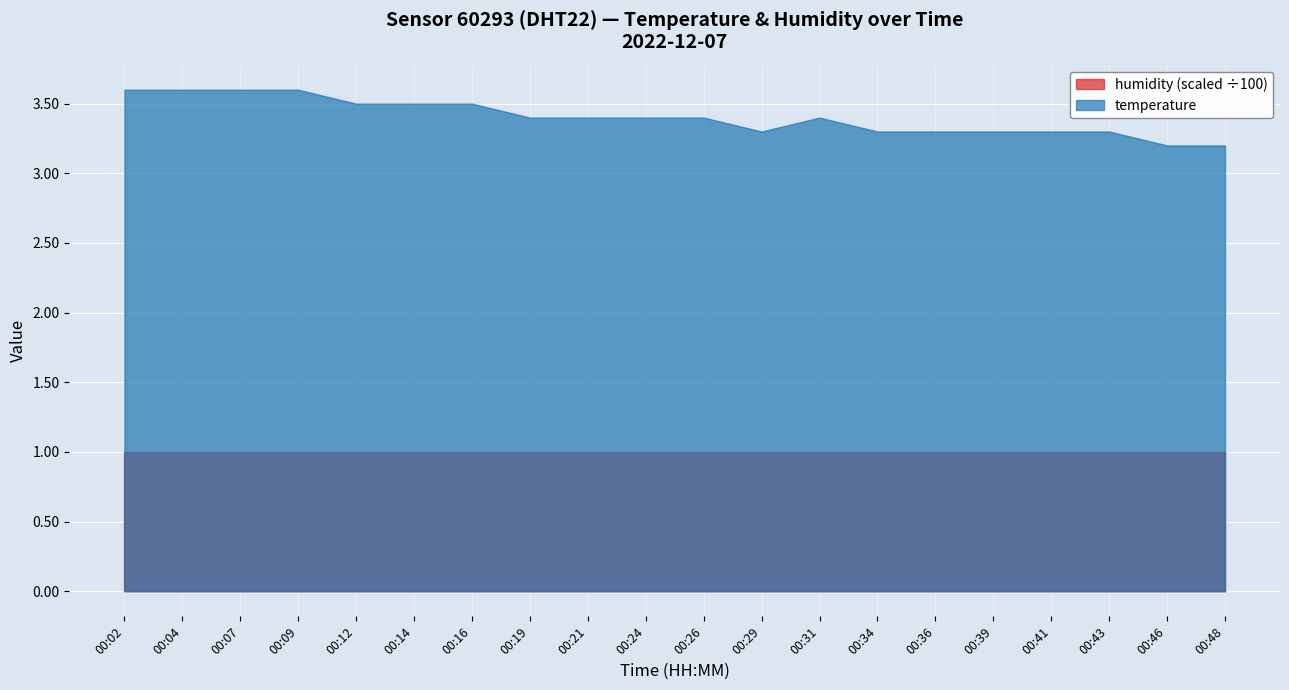

True or false: humidity and temperature intersect in this chart.

False